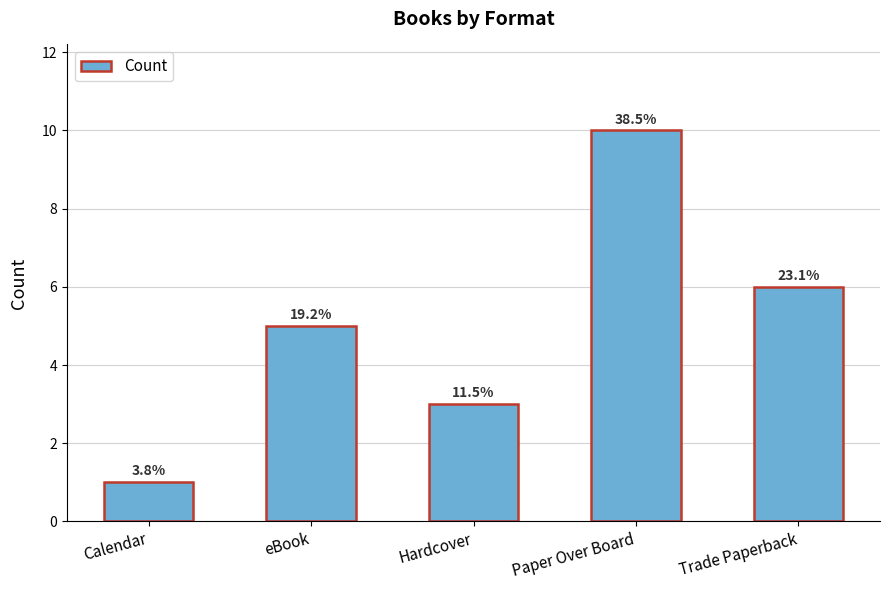

List the labels in order of value, smallest first.

Calendar, Hardcover, eBook, Trade Paperback, Paper Over Board